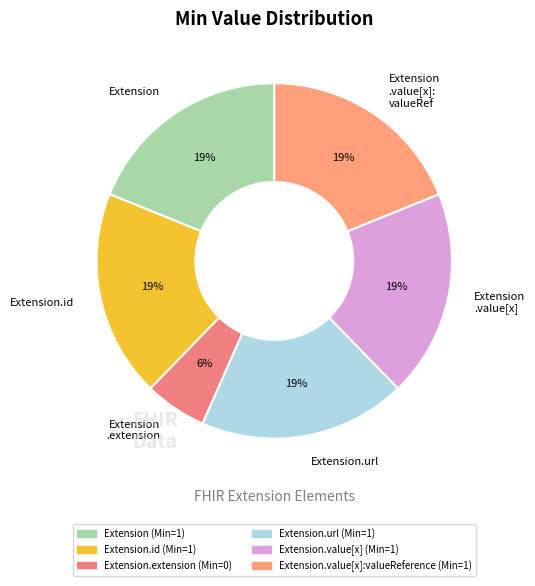

True or false: Extension .value[x] accounts for 33% of the total.

False